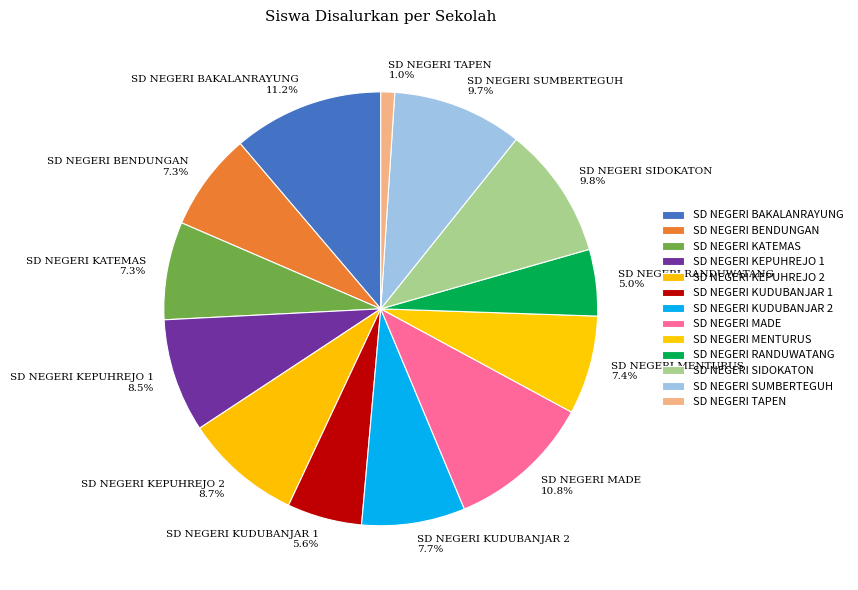

Approximately how many times larger is the value at SD NEGERI BAKALANRAYUNG compared to SD NEGERI KUDUBANJAR 1?

2.0